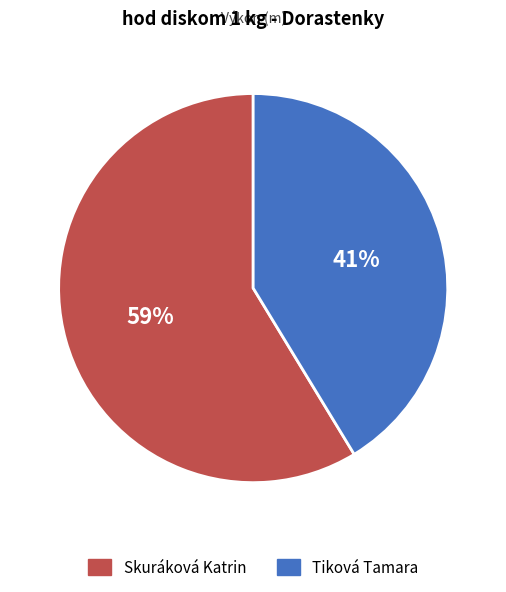

To the nearest percent, what is the average slice percentage?

50%